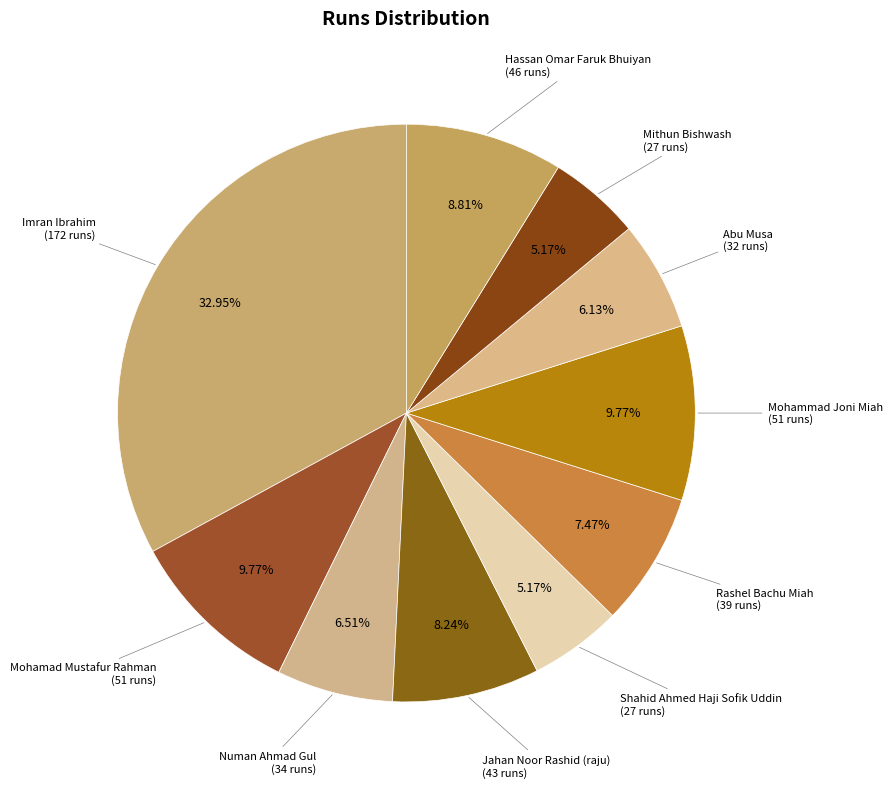

Which category has the smallest portion of the pie?

Shahid Ahmed Haji Sofik Uddin